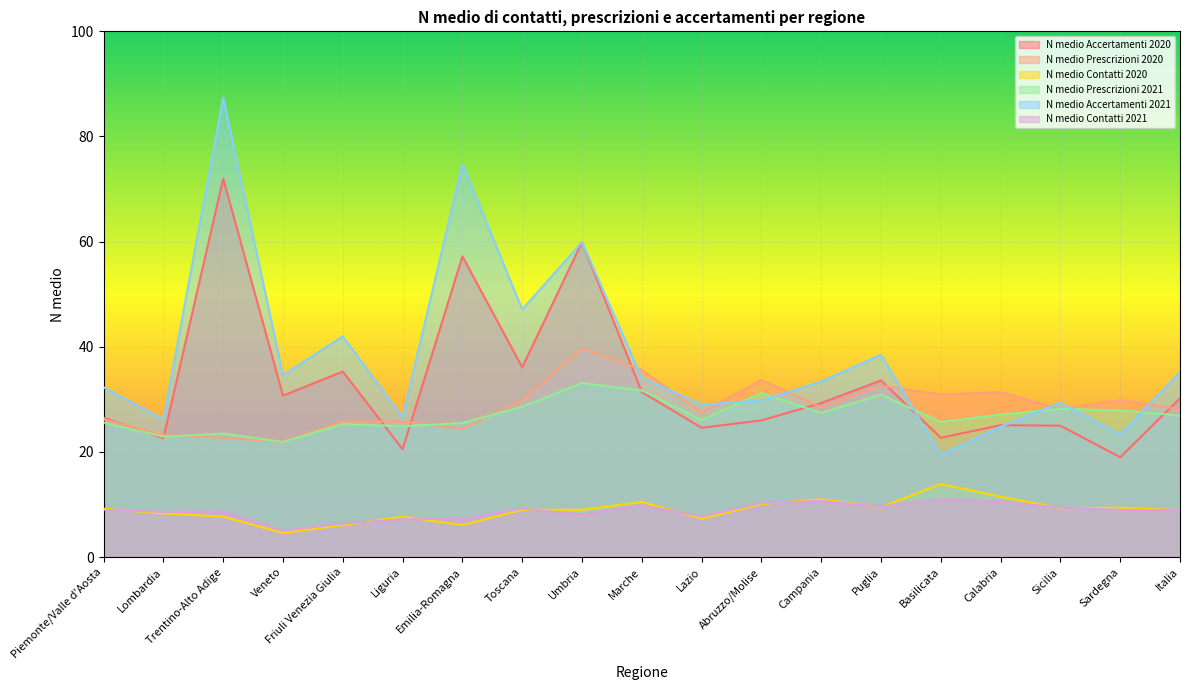

Is the value of N medio Contatti 2020 at Umbria greater than the value of N medio Contatti 2021 at Sardegna?

No